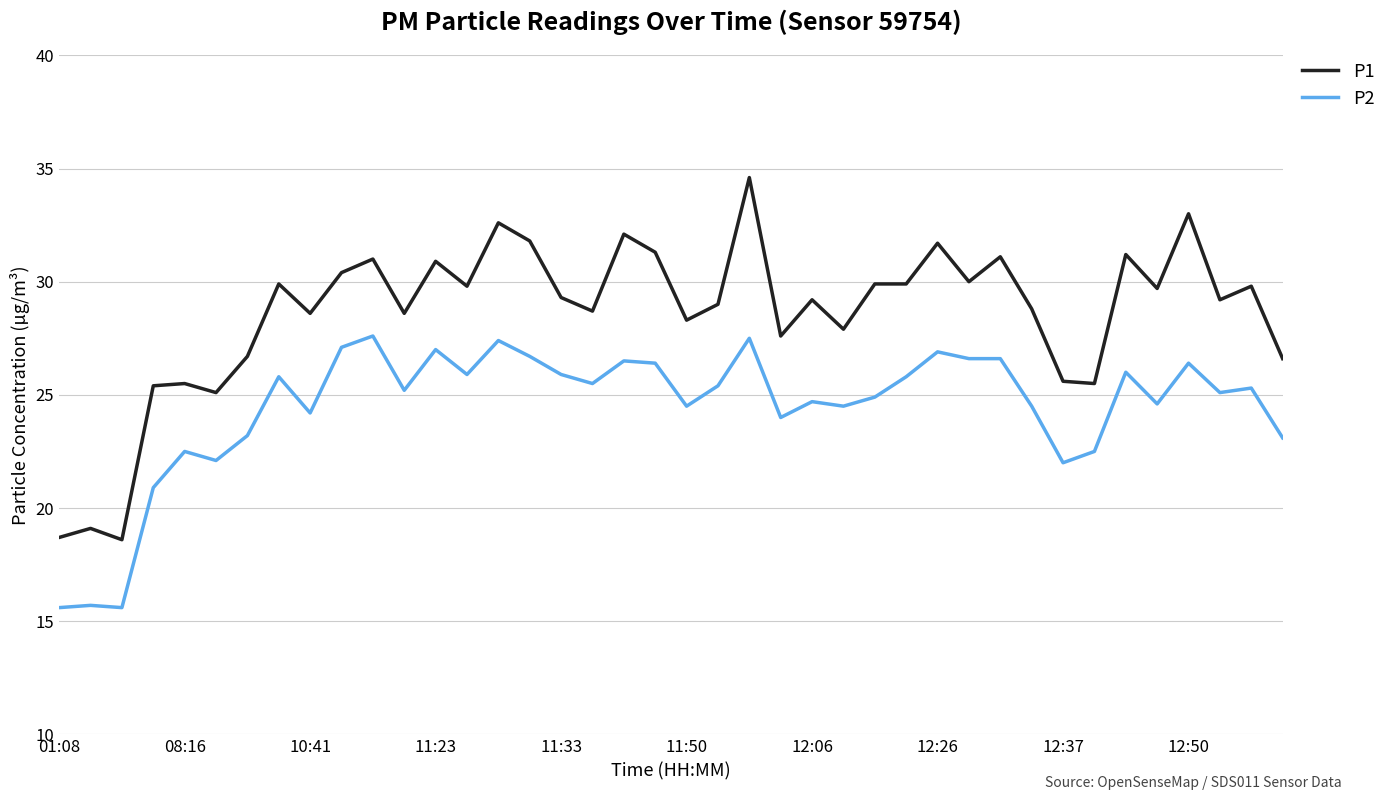

True or false: P2 has more than 2 interior local peaks.

True